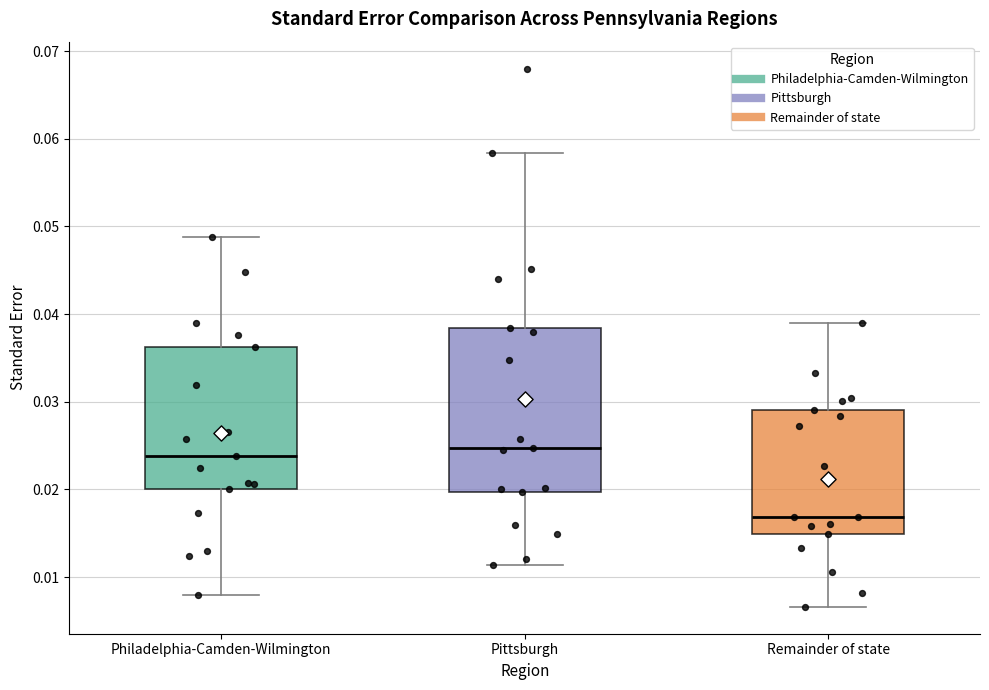

Reading left to right, transcribe this box plot: for each box, give where its median line is, the range the box spans, and where its two whiskers end, as read against the y-axis. The values are not printed on the chart, so give them approximately, as read against the axis.

Philadelphia-Camden-Wilmington: median 0.024, box 0.020 to 0.036, whiskers 0.008 to 0.049
Pittsburgh: median 0.025, box 0.020 to 0.038, whiskers 0.011 to 0.058
Remainder of state: median 0.017, box 0.015 to 0.029, whiskers 0.007 to 0.039